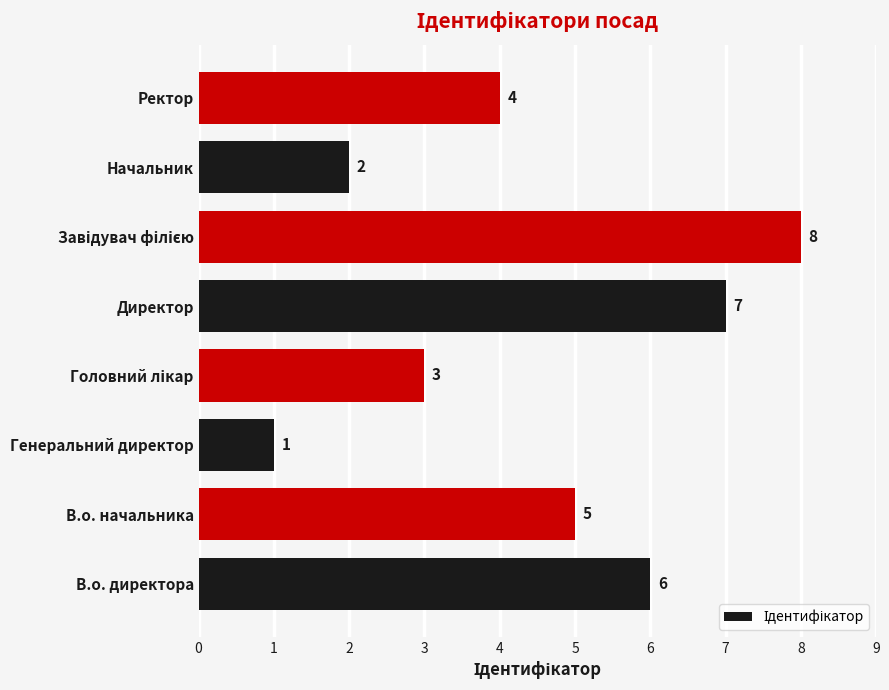

Reading bottom to top, transcribe all the data shown in this chart.

6	5	1	3	7	8	2	4